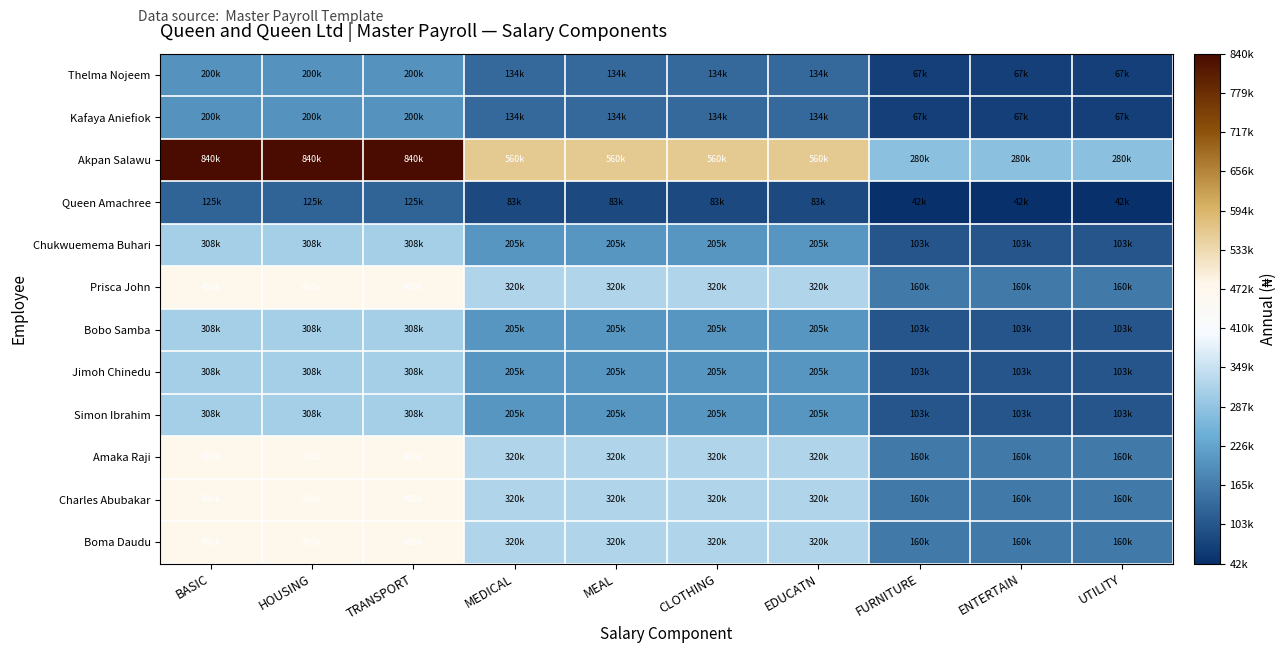

At which category is the sum across all series the highest?

BASIC